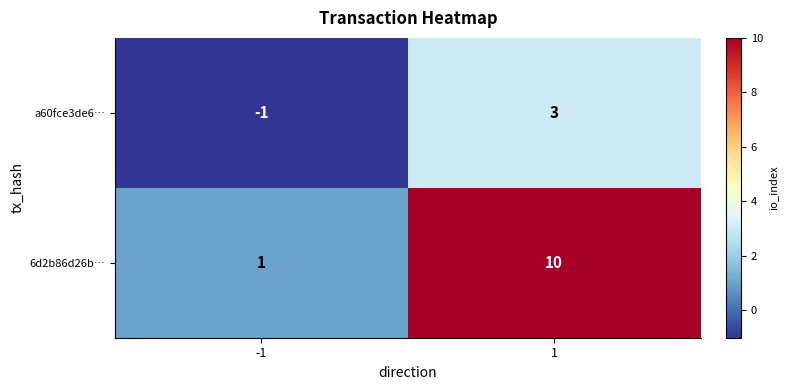

What is the difference between the maximum and minimum values in the 6d2b86d26b… series?

9